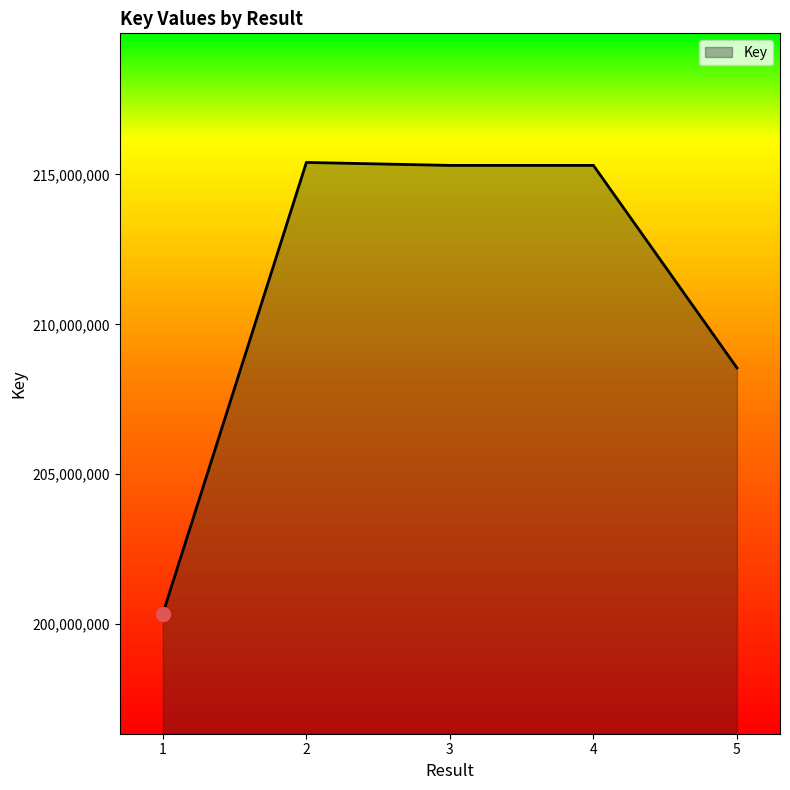

What is the sum of the values at 1 and 3?

415648138